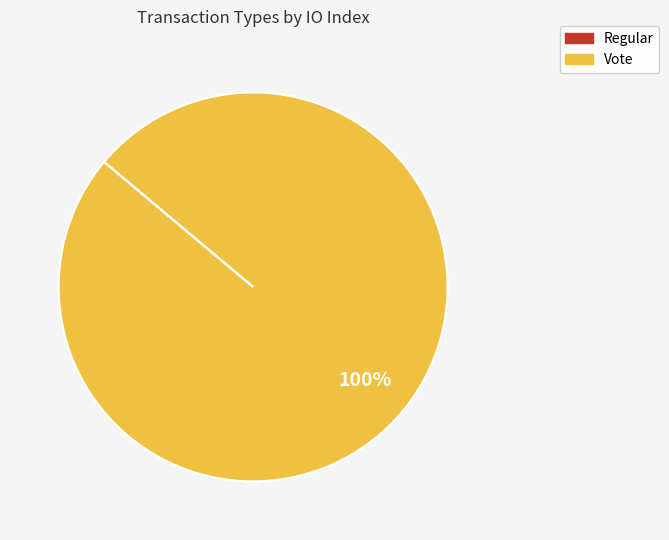

True or false: Vote accounts for 100% of the total.

True